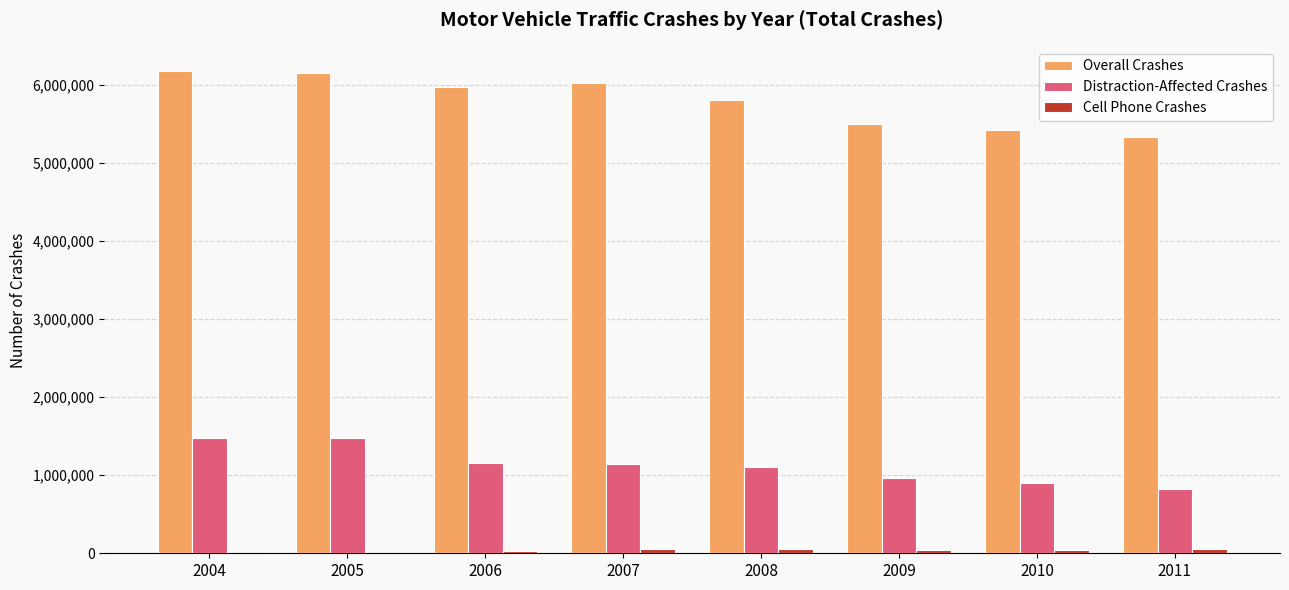

Which series has the largest total across all categories?

Overall Crashes